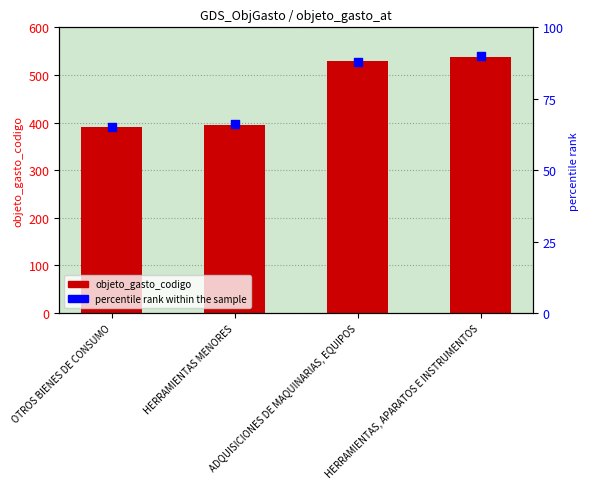

What are all the series names shown in the legend?

objeto_gasto_codigo, percentile rank